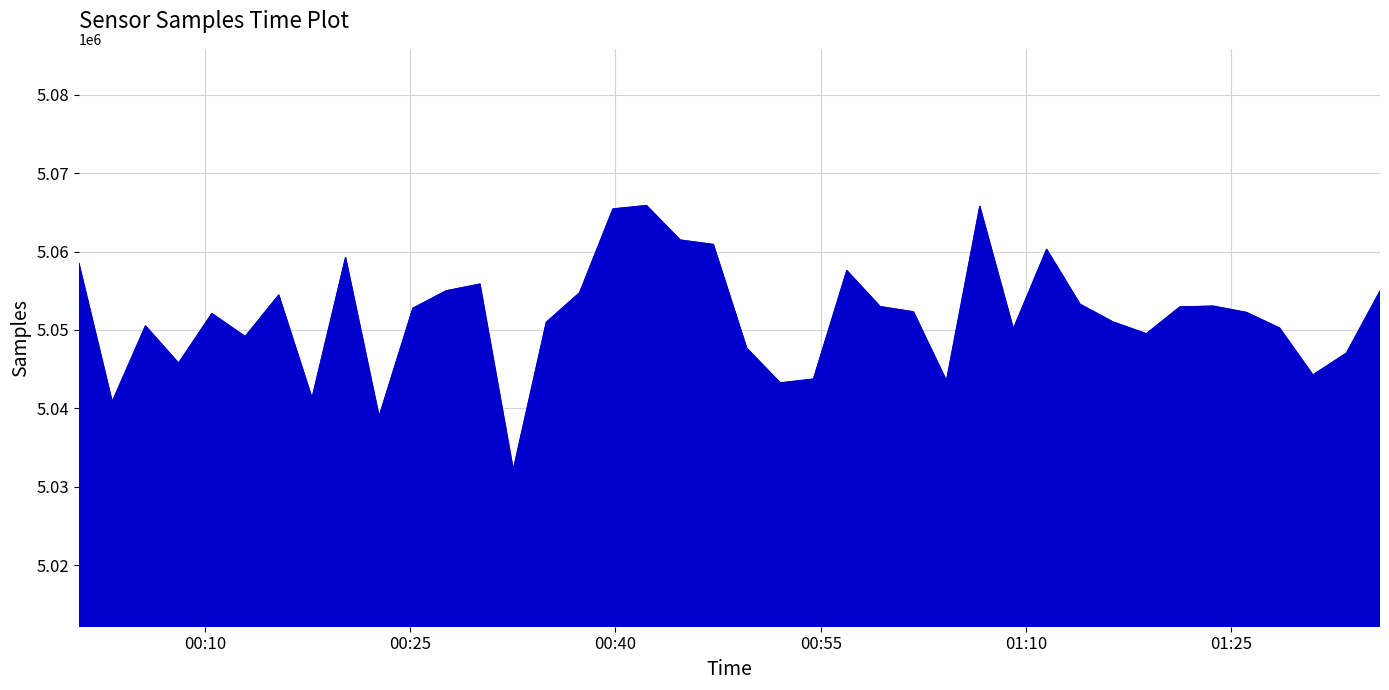

What is the difference between the maximum and minimum values?

33732